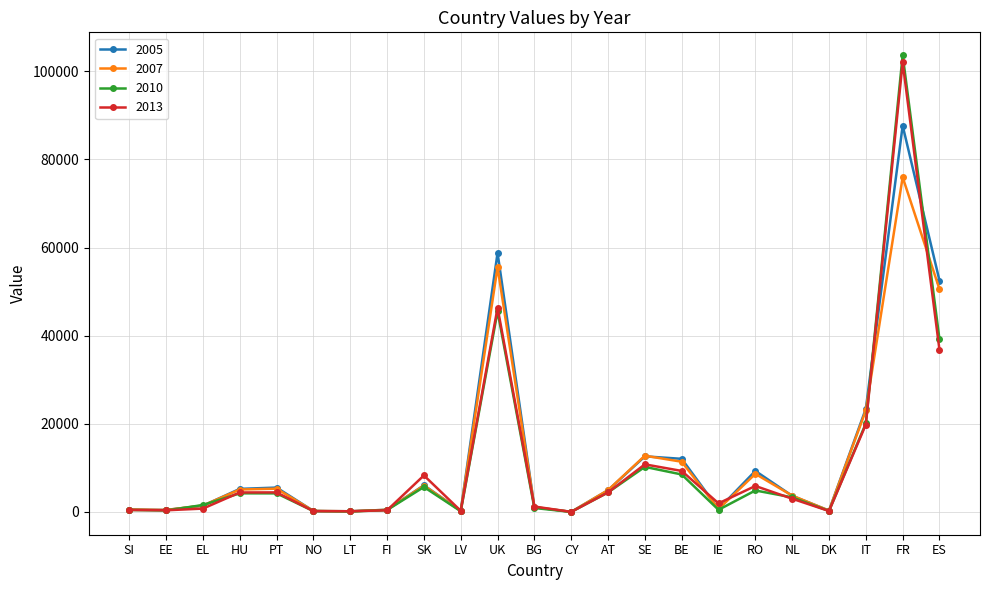

Which series has the largest range (max minus min)?

2010